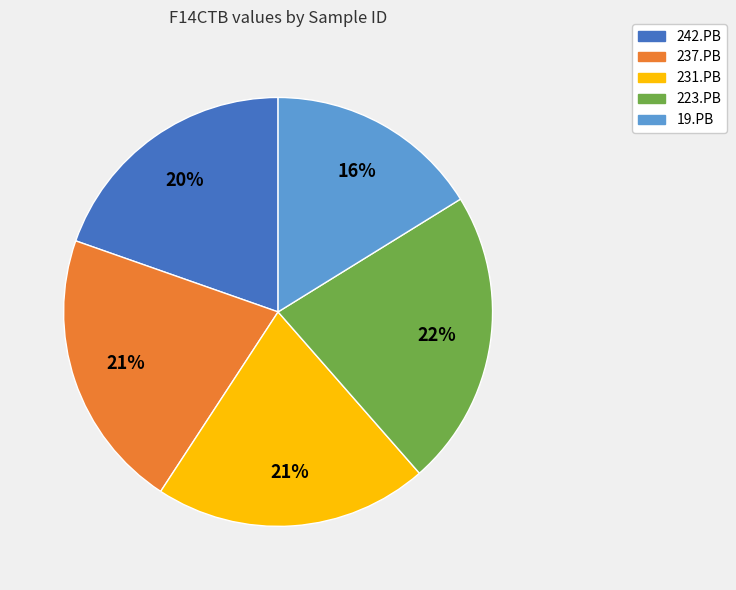

Is there any slice that represents more than half of the pie?

No